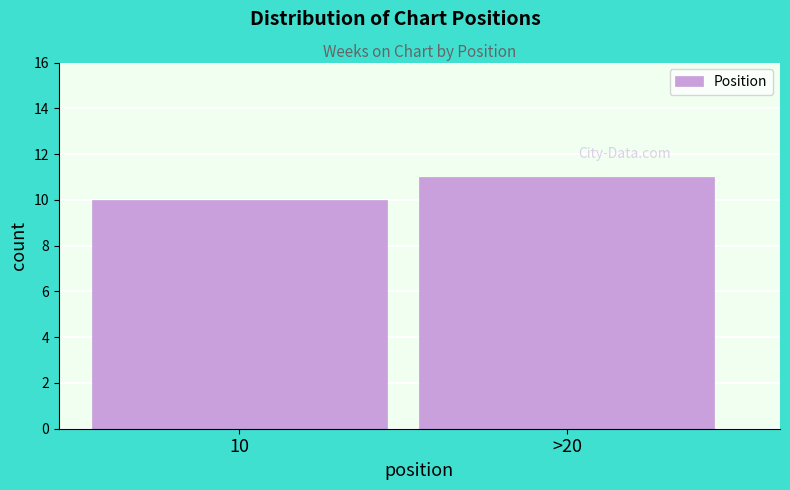

Reading left to right, what are all the values shown in this chart?

10=10	>20=11